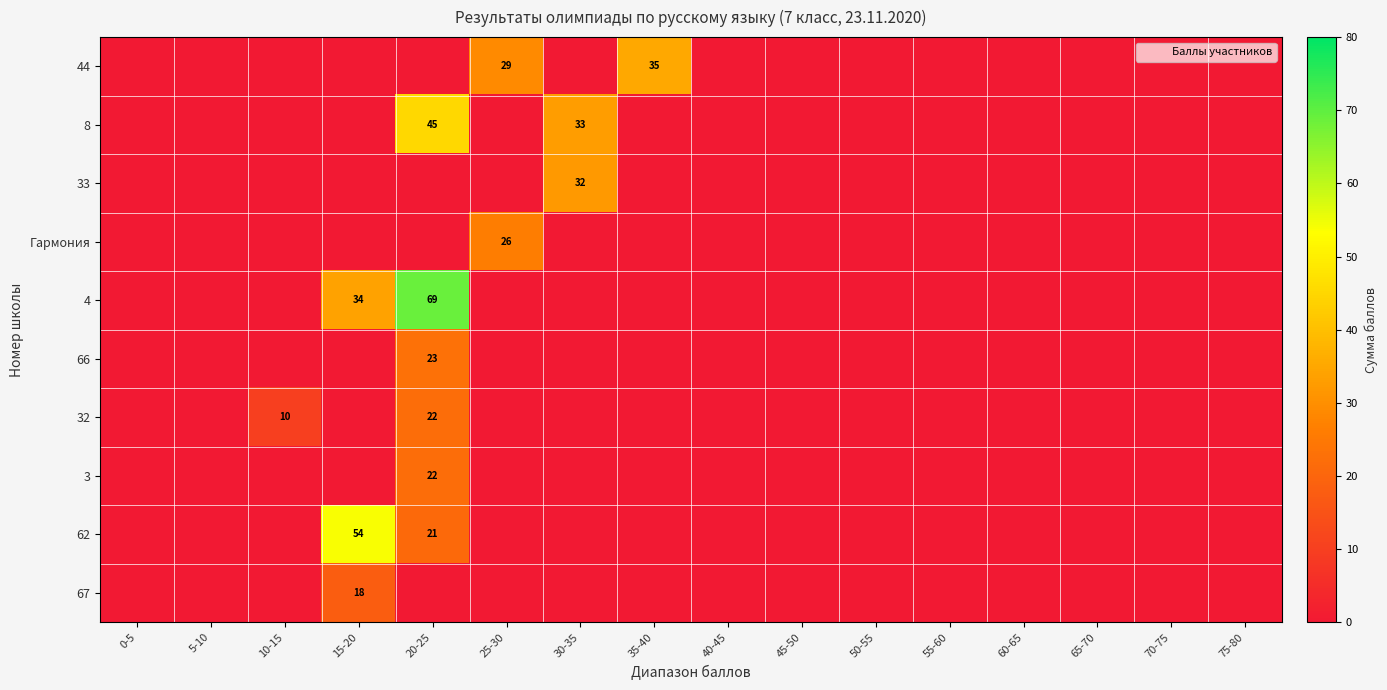

True or false: 4 has a value of 19 at 15-20.

False